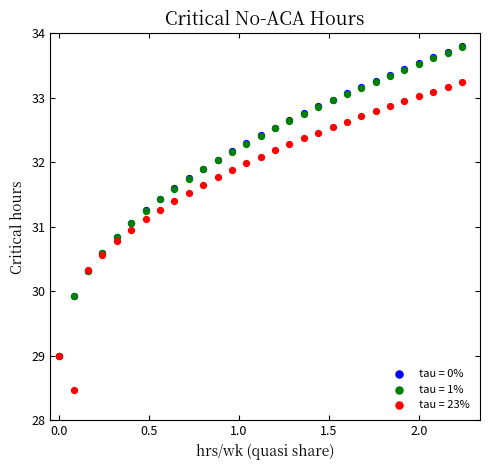

What are all the series names shown in the legend?

tau = 0%, tau = 1%, tau = 23%